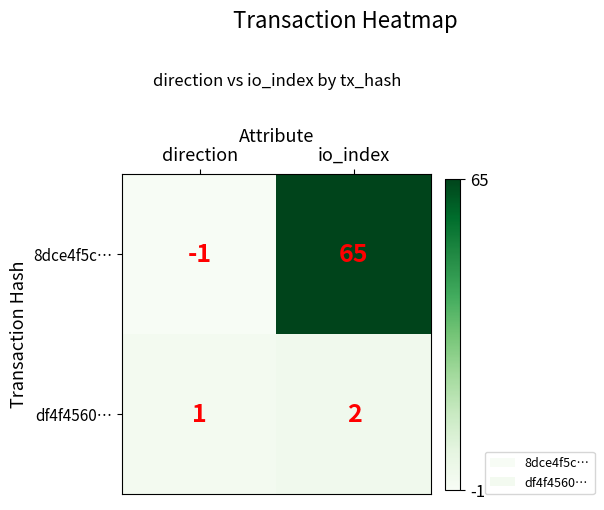

At which category does the chart reach its peak across all series?

io_index